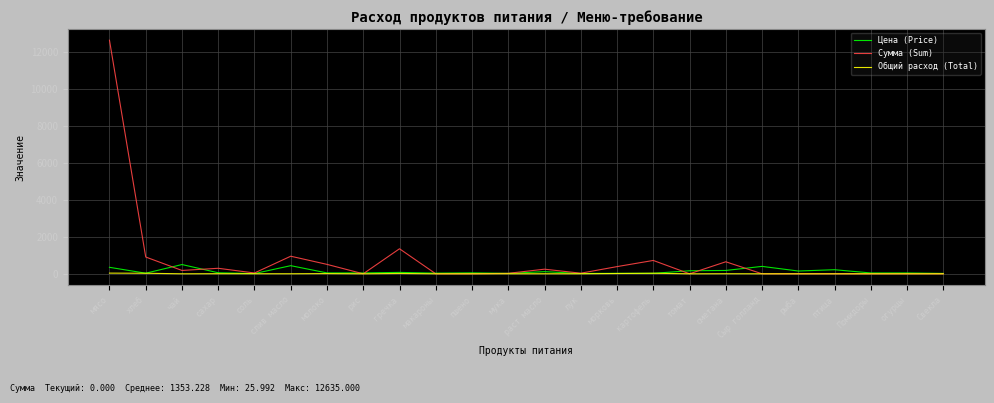

Where is Сумма (Sum) nearest to the value 6317?

гречка